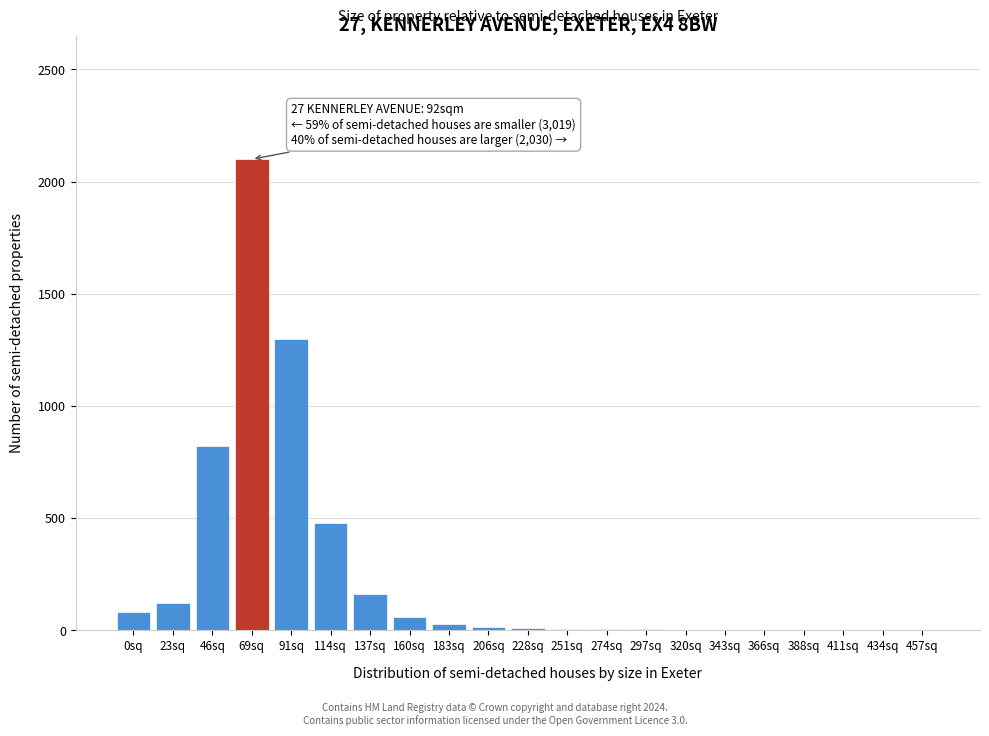

What is the sum of all values?

5202